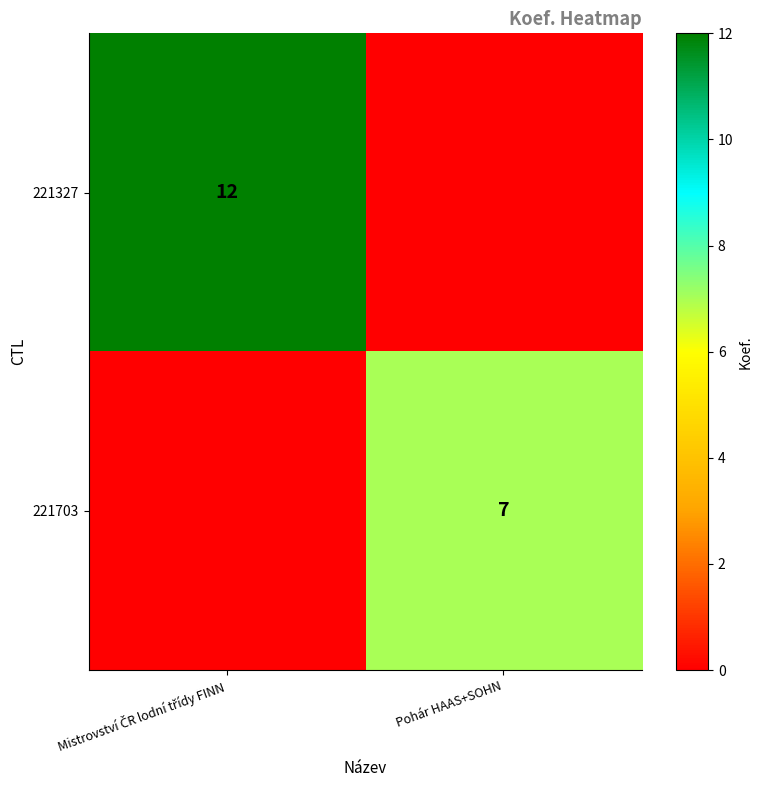

At which label is 221703 closest to 3?

Mistrovství ČR lodní třídy FINN